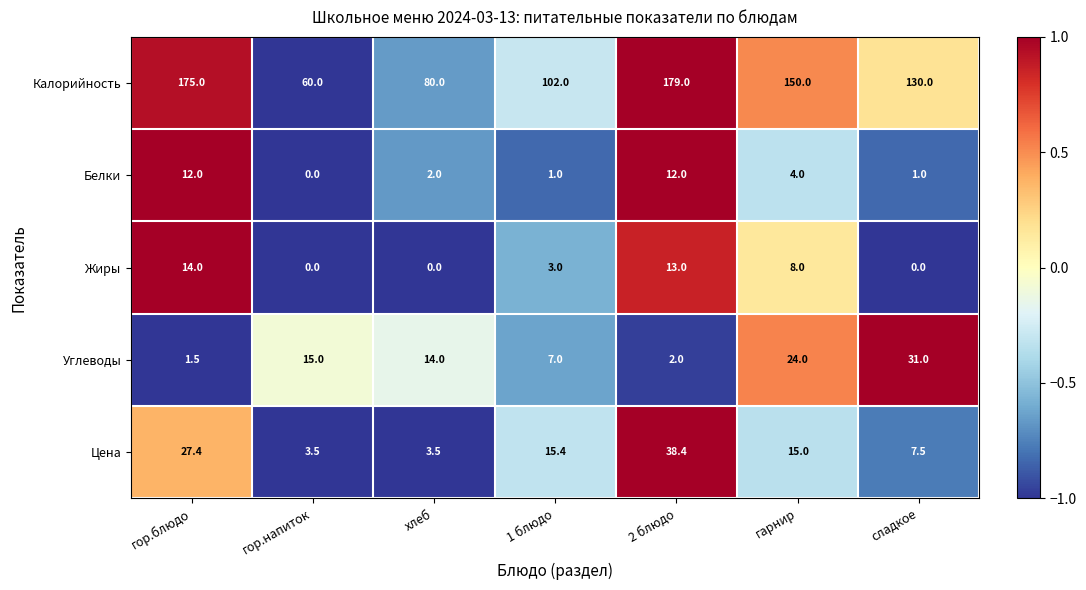

Which series has the largest total across all categories?

Калорийность